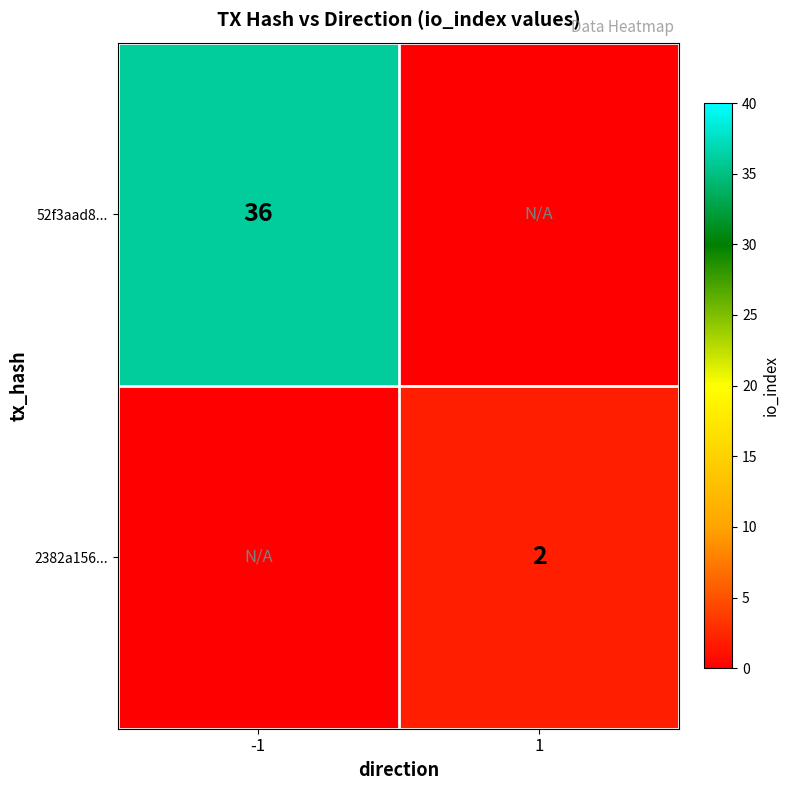

Is the value of 2382a156... at 1 greater than the value of 52f3aad8... at -1?

No